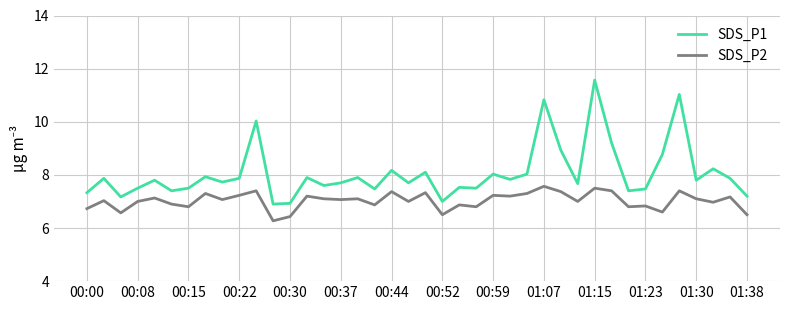

What is the average value of the SDS_P2 series?

7.0